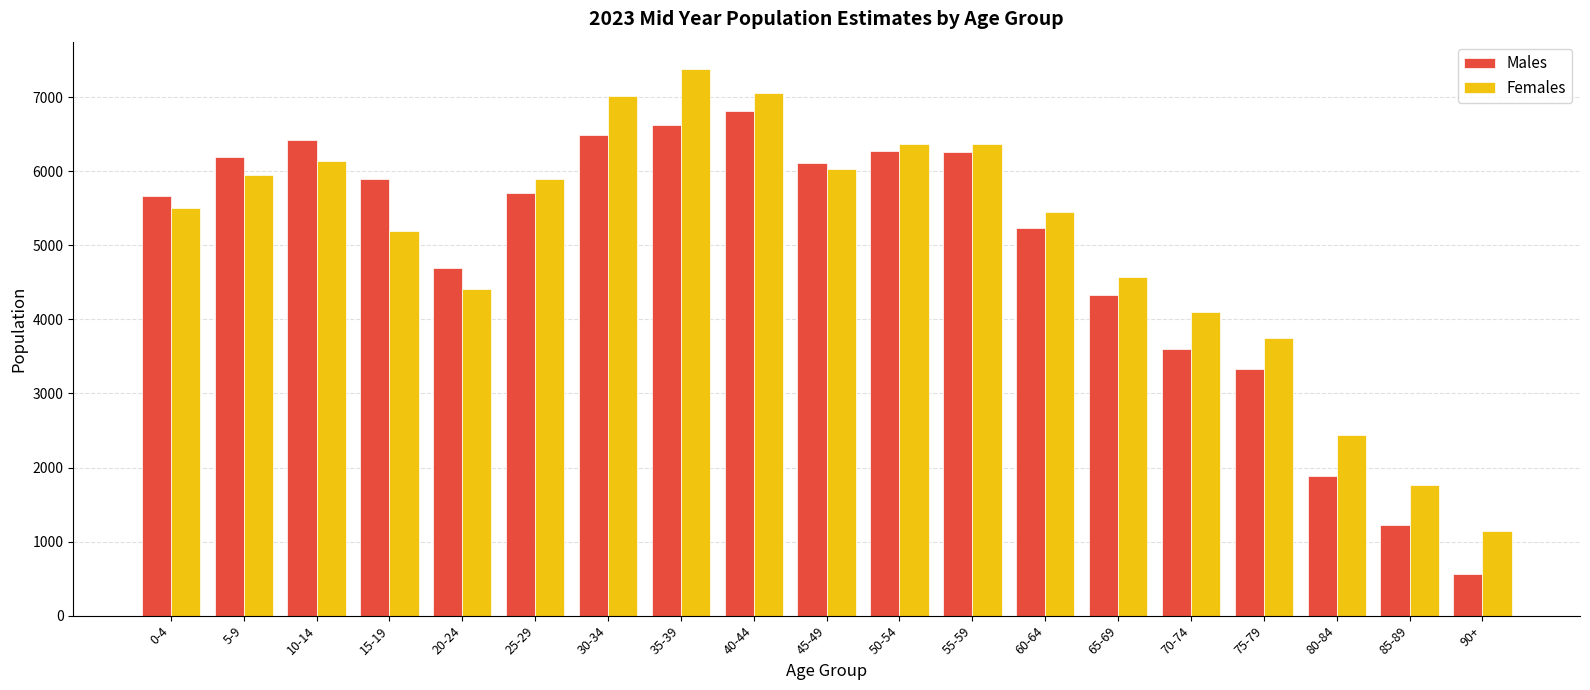

List the series in order of their peak value, highest first.

Females, Males